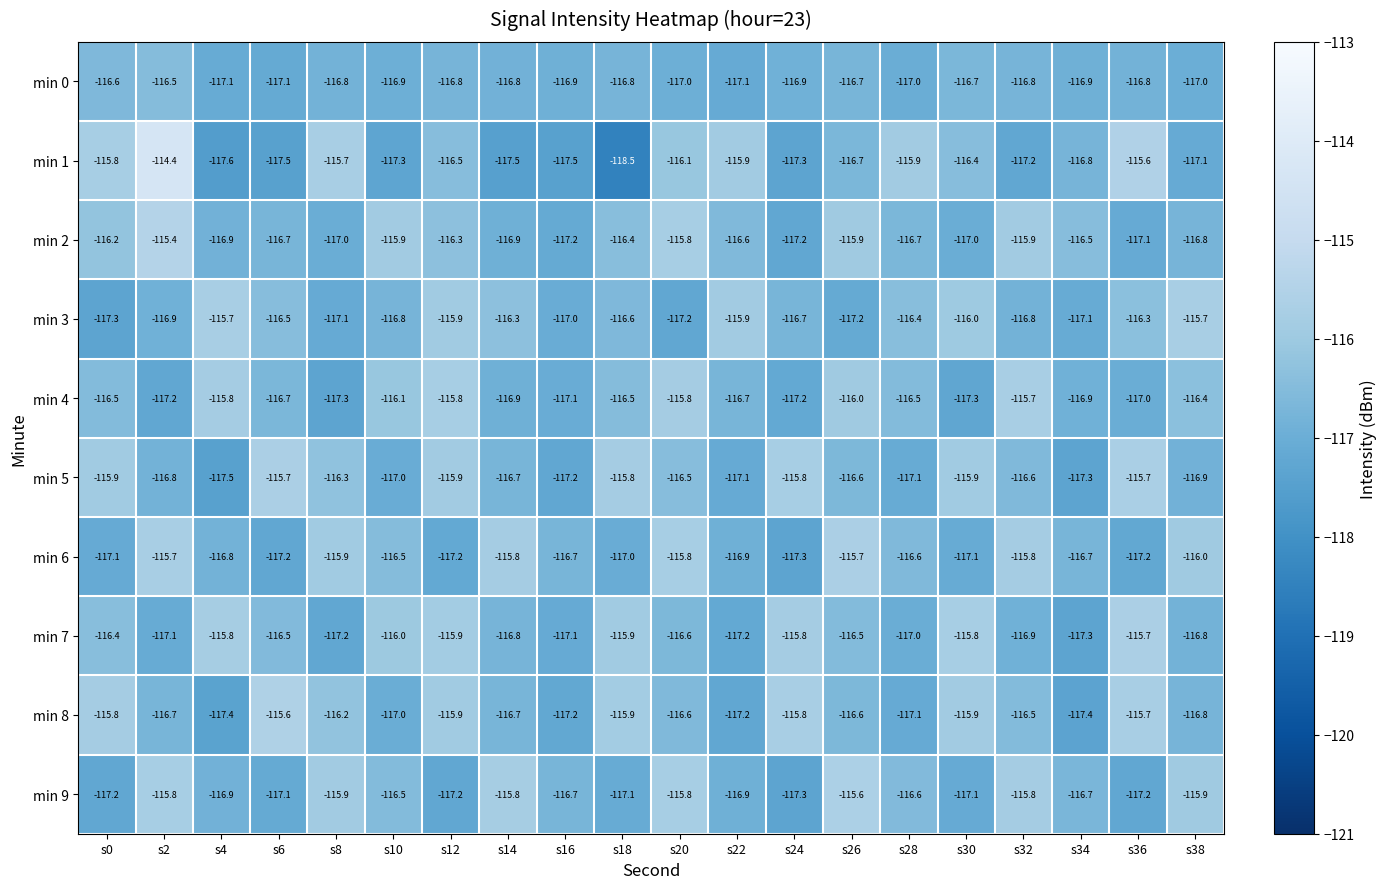

What is the difference between the maximum and minimum values in the min 6 series?

1.6